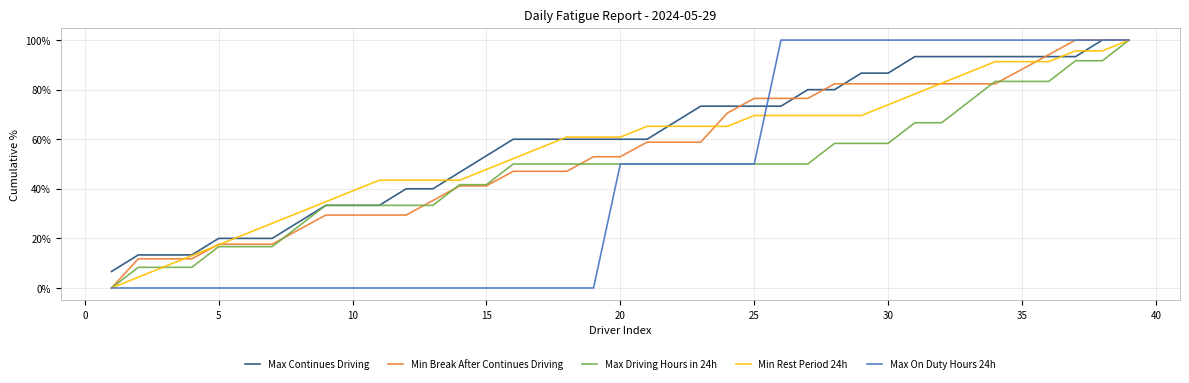

What is the lowest value of the Max Continues Driving series?

6.7